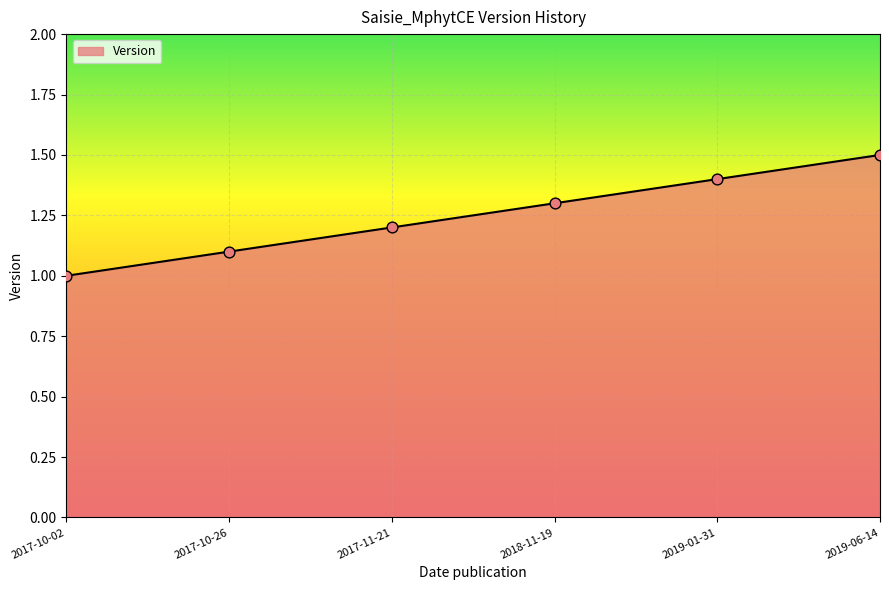

What is the change in value from 2017-10-26 to 2019-01-31?

+0.3